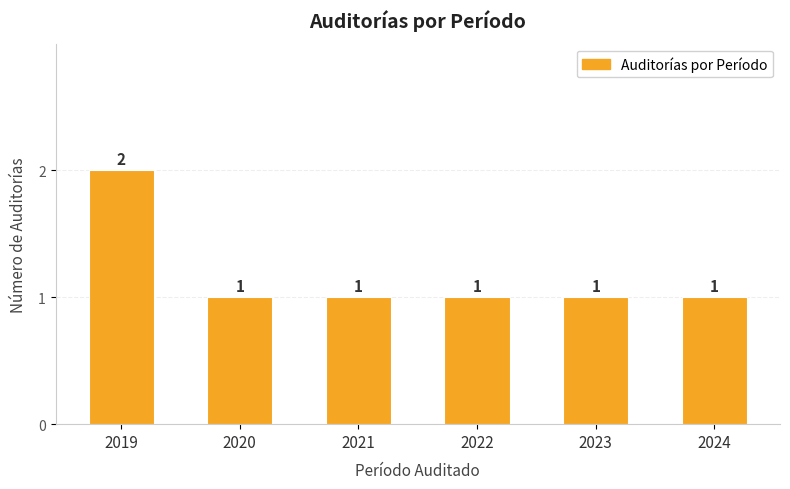

What is the value of the 2nd bar from the left?

1